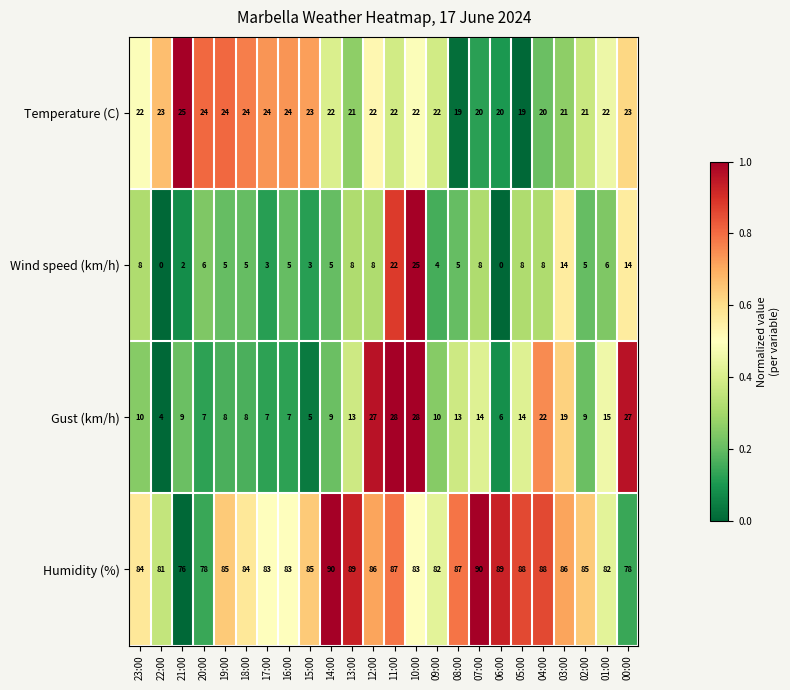

The Humidity (%) series shows 136 at 07:00. True or false?

False